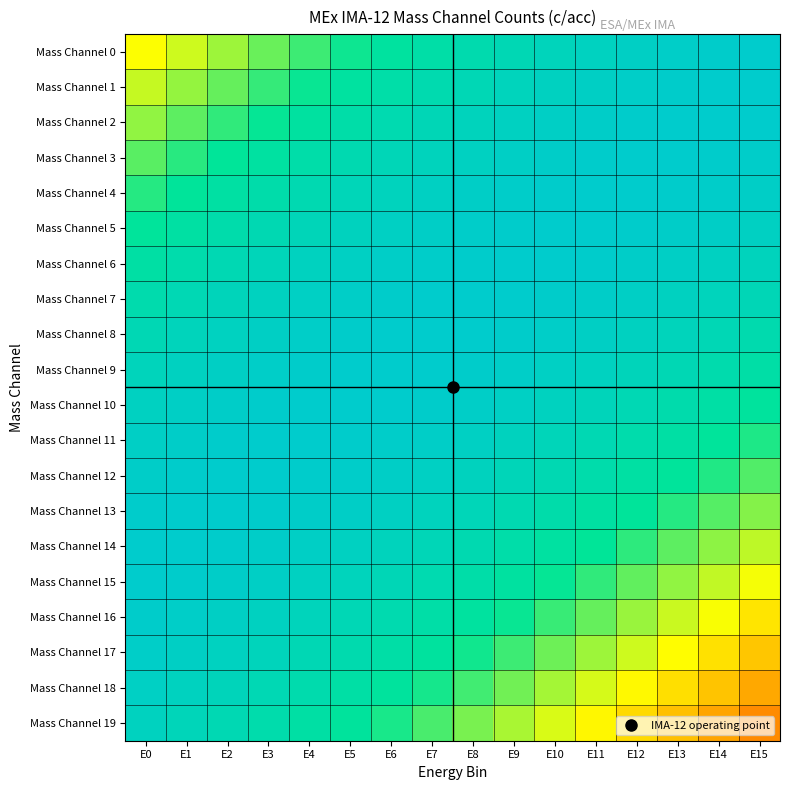

Reading left to right, extract all data points from this chart.

Mass Channel 0: E0=0.5	E1=0.5	E2=0.6	E3=0.6	E4=0.7	E5=0.7	E6=0.8	E7=0.8	E8=0.9	E9=0.9	E10=0.9	E11=0.9	E12=1.0	E13=1.0	E14=1.0	E15=1.0
Mass Channel 1: E0=0.6	E1=0.6	E2=0.7	E3=0.7	E4=0.7	E5=0.8	E6=0.8	E7=0.9	E8=0.9	E9=0.9	E10=0.9	E11=1.0	E12=1.0	E13=1.0	E14=1.0	E15=1.0
Mass Channel 2: E0=0.6	E1=0.7	E2=0.7	E3=0.7	E4=0.8	E5=0.8	E6=0.9	E7=0.9	E8=0.9	E9=0.9	E10=1.0	E11=1.0	E12=1.0	E13=1.0	E14=1.0	E15=1.0
Mass Channel 3: E0=0.7	E1=0.7	E2=0.8	E3=0.8	E4=0.8	E5=0.9	E6=0.9	E7=0.9	E8=0.9	E9=1.0	E10=1.0	E11=1.0	E12=1.0	E13=1.0	E14=1.0	E15=1.0
Mass Channel 4: E0=0.7	E1=0.8	E2=0.8	E3=0.8	E4=0.9	E5=0.9	E6=0.9	E7=1.0	E8=1.0	E9=1.0	E10=1.0	E11=1.0	E12=1.0	E13=1.0	E14=1.0	E15=1.0
Mass Channel 5: E0=0.8	E1=0.8	E2=0.8	E3=0.9	E4=0.9	E5=0.9	E6=1.0	E7=1.0	E8=1.0	E9=1.0	E10=1.0	E11=1.0	E12=1.0	E13=1.0	E14=1.0	E15=0.9
Mass Channel 6: E0=0.8	E1=0.8	E2=0.9	E3=0.9	E4=0.9	E5=1.0	E6=1.0	E7=1.0	E8=1.0	E9=1.0	E10=1.0	E11=1.0	E12=1.0	E13=1.0	E14=0.9	E15=0.9
Mass Channel 7: E0=0.8	E1=0.9	E2=0.9	E3=0.9	E4=1.0	E5=1.0	E6=1.0	E7=1.0	E8=1.0	E9=1.0	E10=1.0	E11=1.0	E12=1.0	E13=0.9	E14=0.9	E15=0.9
Mass Channel 8: E0=0.9	E1=0.9	E2=0.9	E3=1.0	E4=1.0	E5=1.0	E6=1.0	E7=1.0	E8=1.0	E9=1.0	E10=1.0	E11=1.0	E12=0.9	E13=0.9	E14=0.9	E15=0.9
Mass Channel 9: E0=0.9	E1=0.9	E2=1.0	E3=1.0	E4=1.0	E5=1.0	E6=1.0	E7=1.0	E8=1.0	E9=1.0	E10=1.0	E11=0.9	E12=0.9	E13=0.9	E14=0.9	E15=0.8
Mass Channel 10: E0=0.9	E1=1.0	E2=1.0	E3=1.0	E4=1.0	E5=1.0	E6=1.0	E7=1.0	E8=1.0	E9=1.0	E10=0.9	E11=0.9	E12=0.9	E13=0.8	E14=0.8	E15=0.8
Mass Channel 11: E0=1.0	E1=1.0	E2=1.0	E3=1.0	E4=1.0	E5=1.0	E6=1.0	E7=1.0	E8=1.0	E9=0.9	E10=0.9	E11=0.9	E12=0.8	E13=0.8	E14=0.8	E15=0.7
Mass Channel 12: E0=1.0	E1=1.0	E2=1.0	E3=1.0	E4=1.0	E5=1.0	E6=1.0	E7=1.0	E8=0.9	E9=0.9	E10=0.9	E11=0.8	E12=0.8	E13=0.8	E14=0.7	E15=0.7
Mass Channel 13: E0=1.0	E1=1.0	E2=1.0	E3=1.0	E4=1.0	E5=1.0	E6=1.0	E7=0.9	E8=0.9	E9=0.9	E10=0.8	E11=0.8	E12=0.8	E13=0.7	E14=0.7	E15=0.6
Mass Channel 14: E0=1.0	E1=1.0	E2=1.0	E3=1.0	E4=1.0	E5=0.9	E6=0.9	E7=0.9	E8=0.9	E9=0.8	E10=0.8	E11=0.7	E12=0.7	E13=0.7	E14=0.6	E15=0.6
Mass Channel 15: E0=1.0	E1=1.0	E2=1.0	E3=1.0	E4=0.9	E5=0.9	E6=0.9	E7=0.9	E8=0.8	E9=0.8	E10=0.7	E11=0.7	E12=0.7	E13=0.6	E14=0.6	E15=0.5
Mass Channel 16: E0=1.0	E1=1.0	E2=1.0	E3=0.9	E4=0.9	E5=0.9	E6=0.9	E7=0.8	E8=0.8	E9=0.7	E10=0.7	E11=0.6	E12=0.6	E13=0.6	E14=0.5	E15=0.5
Mass Channel 17: E0=1.0	E1=1.0	E2=0.9	E3=0.9	E4=0.9	E5=0.9	E6=0.8	E7=0.8	E8=0.7	E9=0.7	E10=0.6	E11=0.6	E12=0.5	E13=0.5	E14=0.4	E15=0.4
Mass Channel 18: E0=1.0	E1=0.9	E2=0.9	E3=0.9	E4=0.8	E5=0.8	E6=0.8	E7=0.7	E8=0.7	E9=0.6	E10=0.6	E11=0.5	E12=0.5	E13=0.4	E14=0.4	E15=0.3
Mass Channel 19: E0=0.9	E1=0.9	E2=0.9	E3=0.8	E4=0.8	E5=0.8	E6=0.7	E7=0.7	E8=0.6	E9=0.6	E10=0.5	E11=0.5	E12=0.4	E13=0.4	E14=0.3	E15=0.3